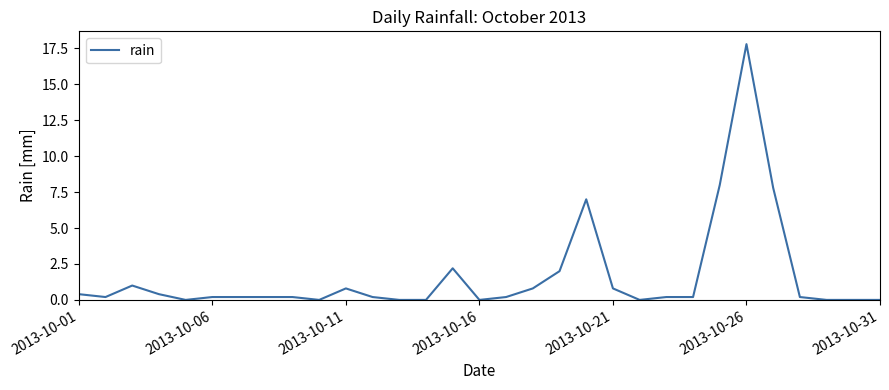

What is the difference between the maximum and minimum values?

17.8